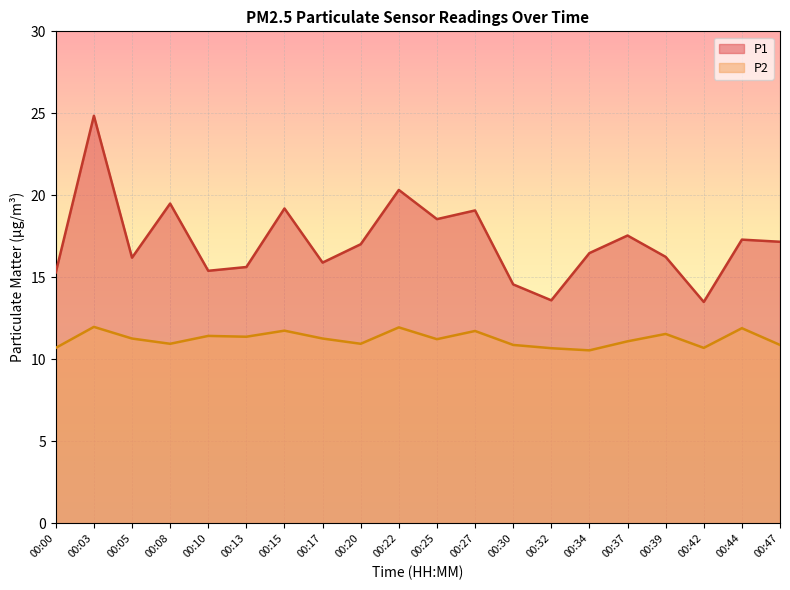

What is the value of the P1 point at the 11th from the left?

18.6